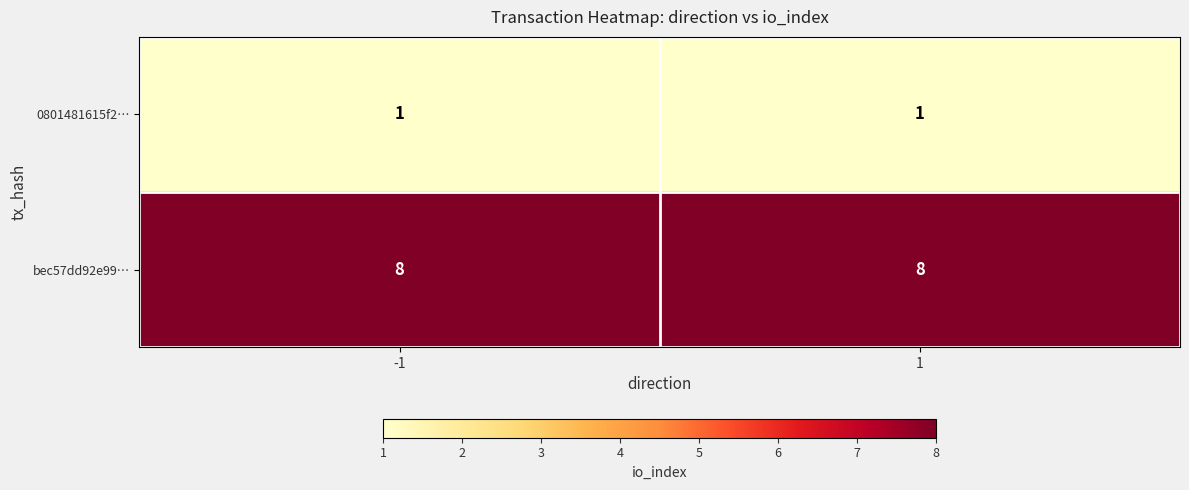

Reading right to left, extract all data points from this chart.

0801481615f2…: 1	1
bec57dd92e99…: 8	8